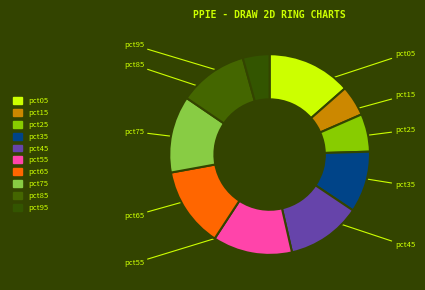

How many slices are in this pie chart?

10